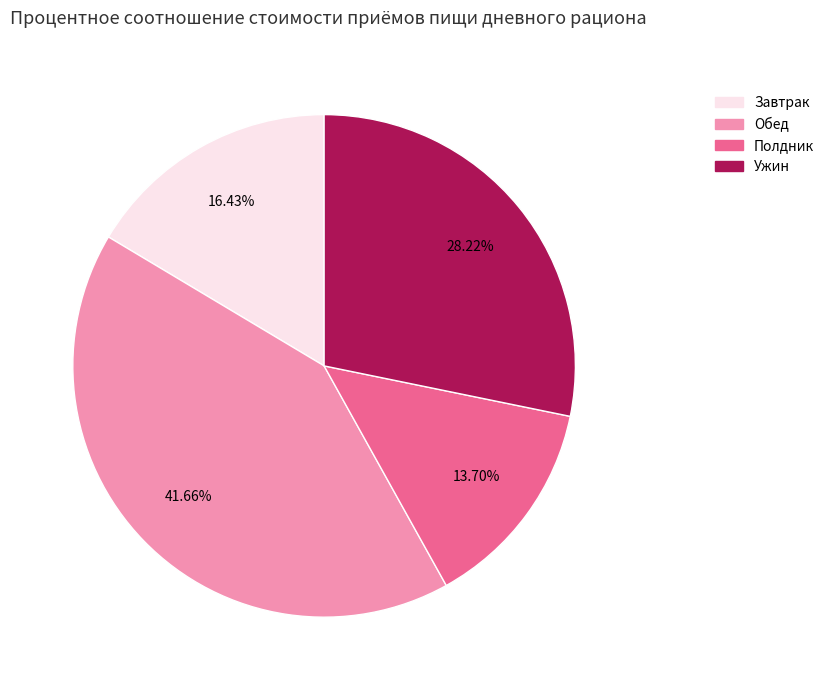

Between Завтрак and Полдник, which is larger?

Завтрак